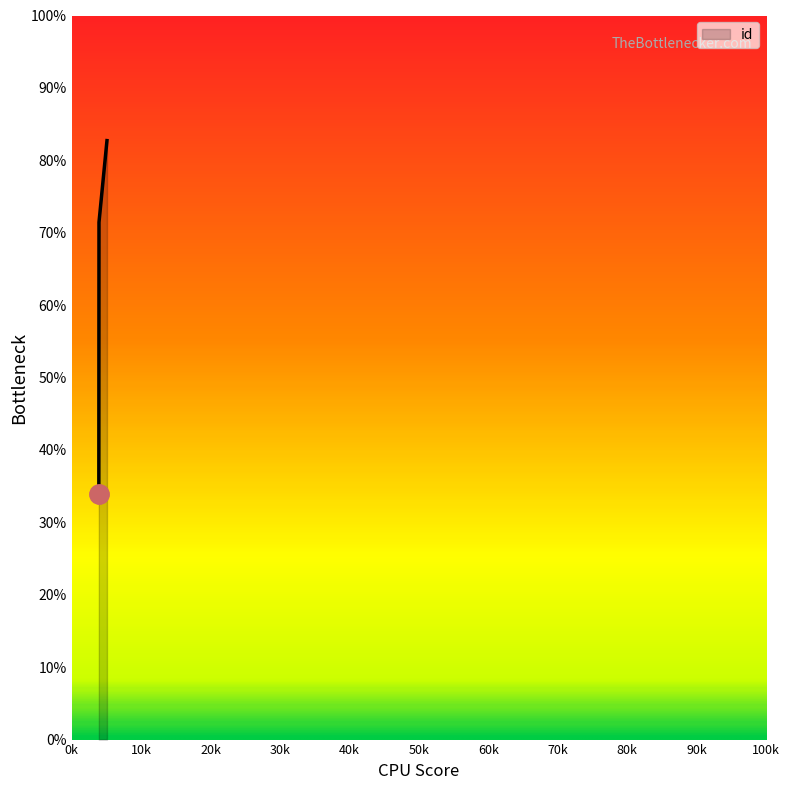

Reading left to right, what are all the values shown in this chart?

33.9	71.4	82.7